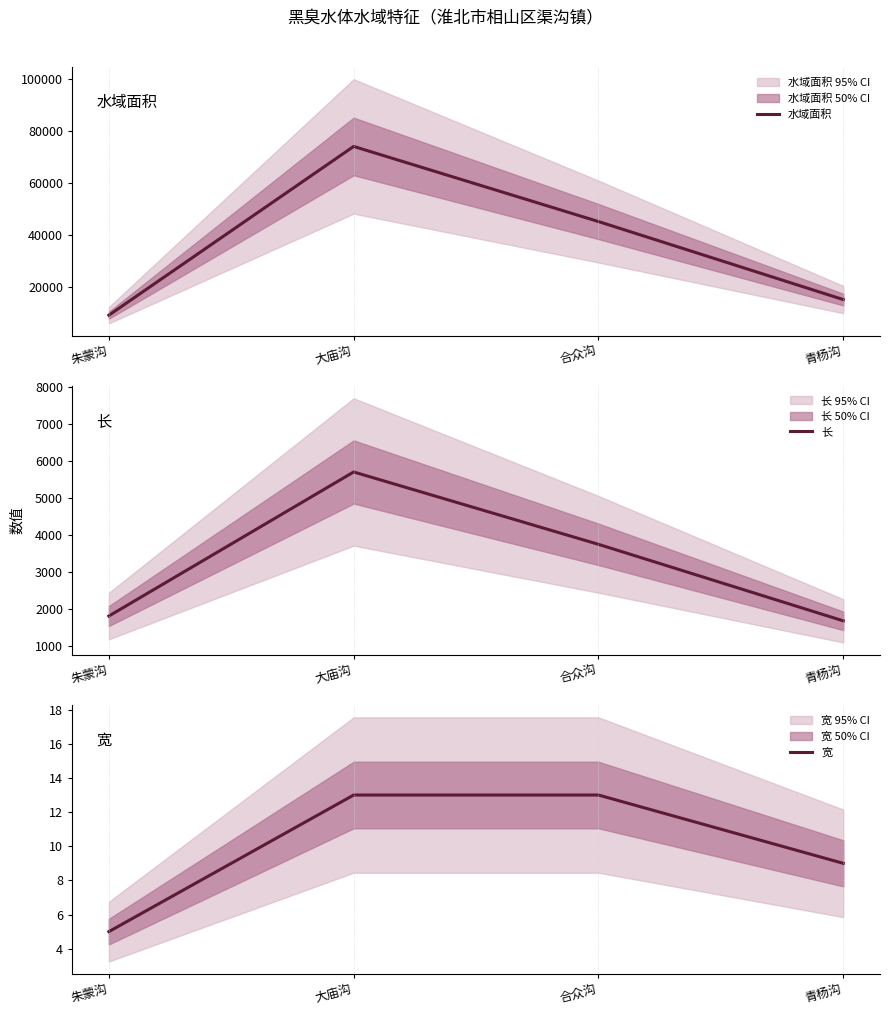

True or false: 水域面积 has a value of 74100 at 大庙沟.

True